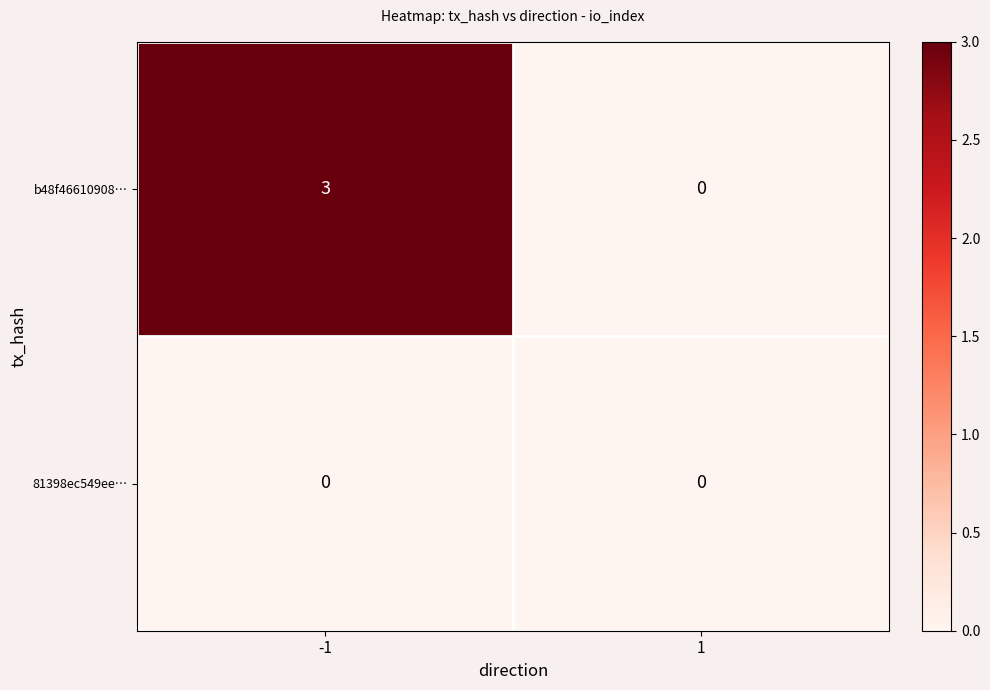

What is the maximum value for b48f46610908…?

3